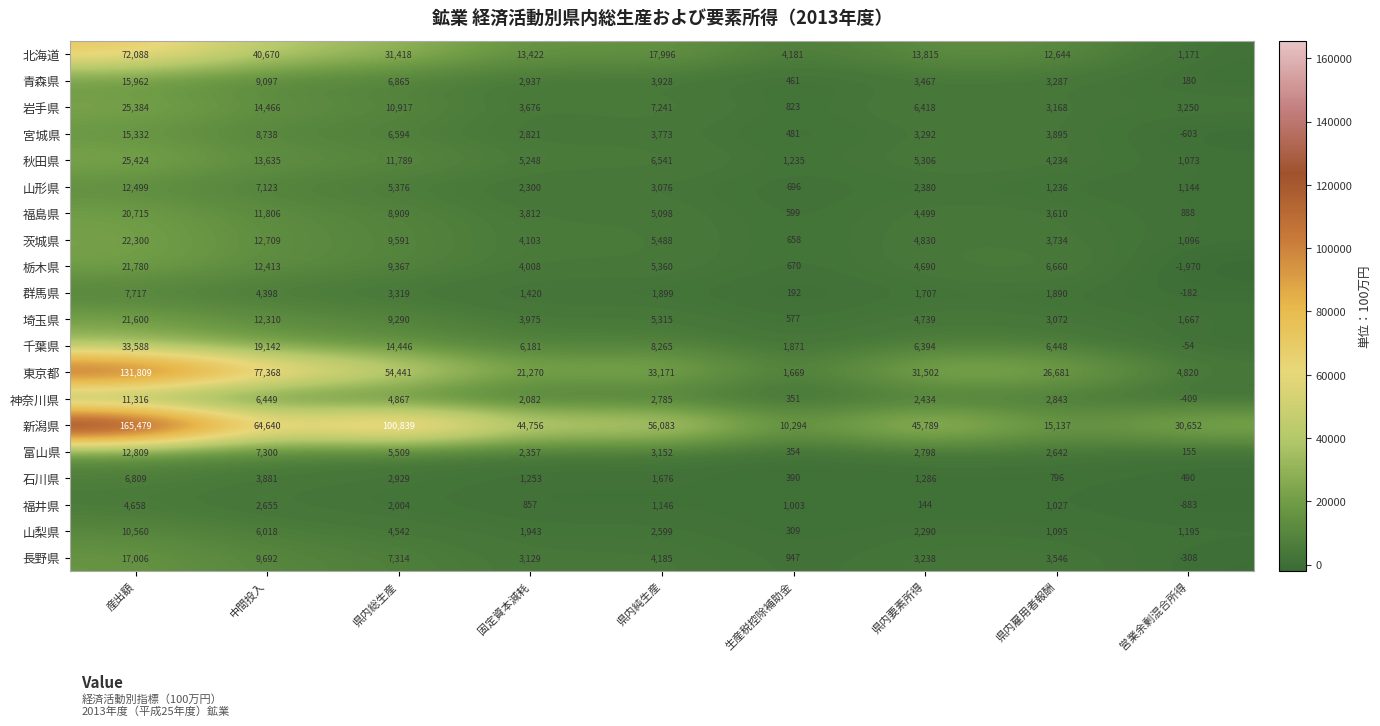

Where does the 埼玉県 series first go above 4739?

産出額